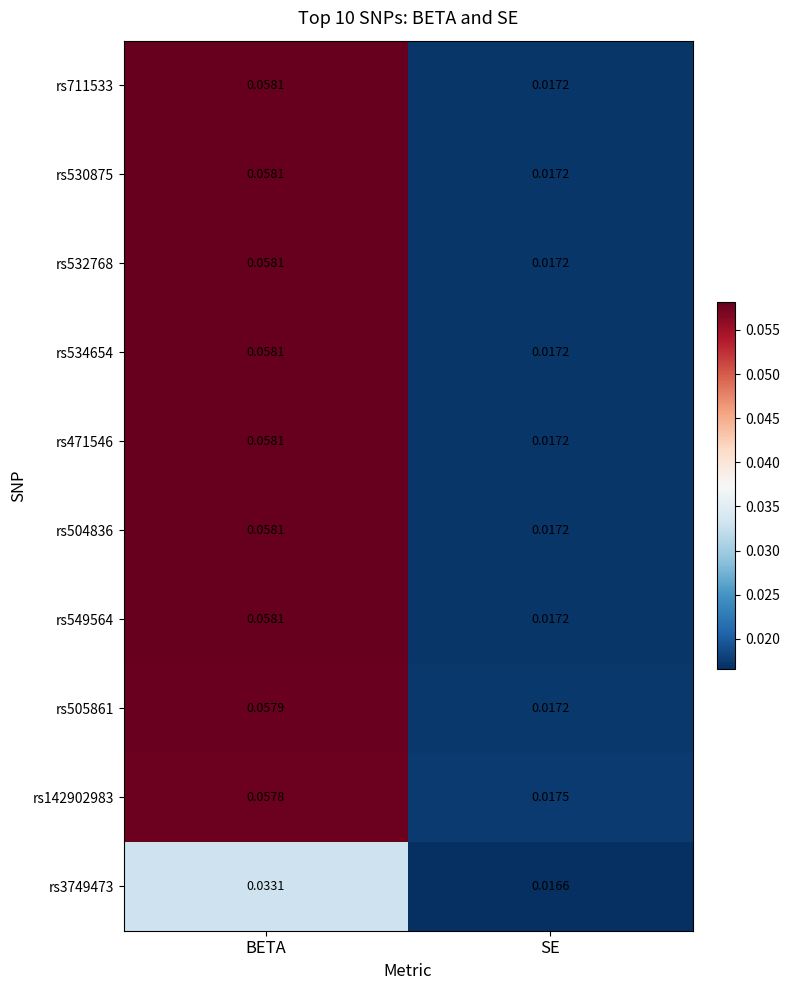

List the labels in order of rs505861 value, smallest first.

SE, BETA